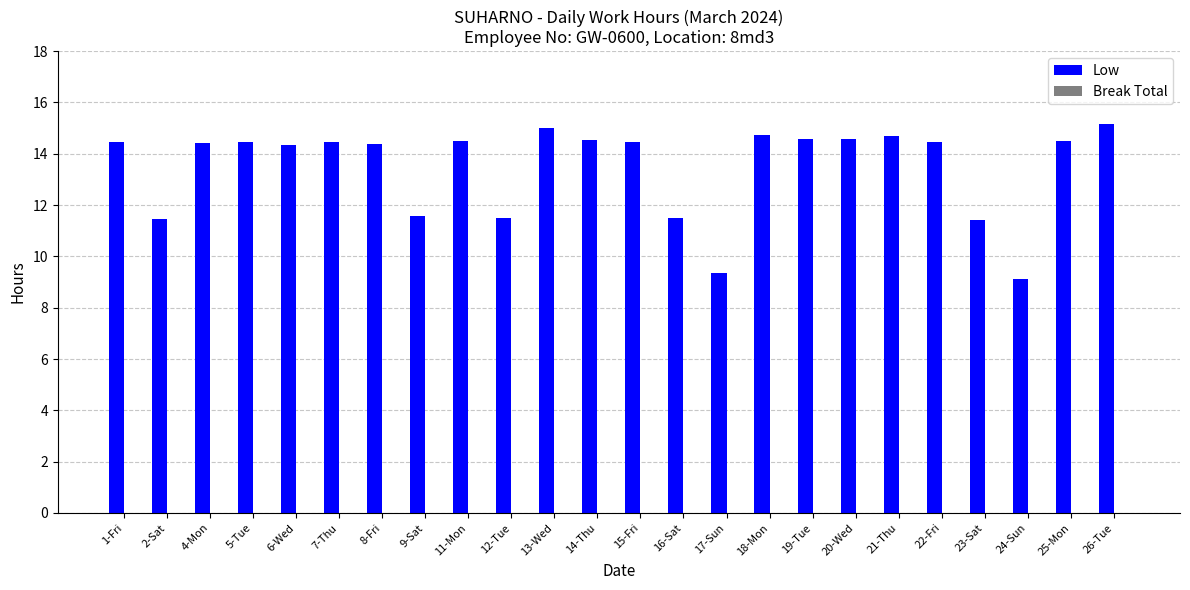

What position from the left is 26-Tue?

24